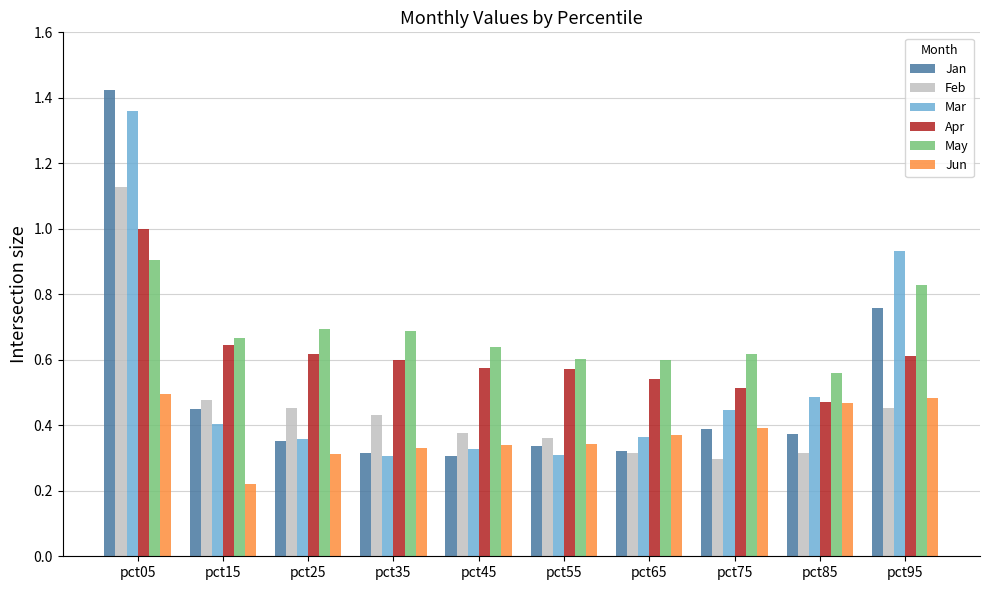

What are all the series names shown in the legend?

Jan, Feb, Mar, Apr, May, Jun